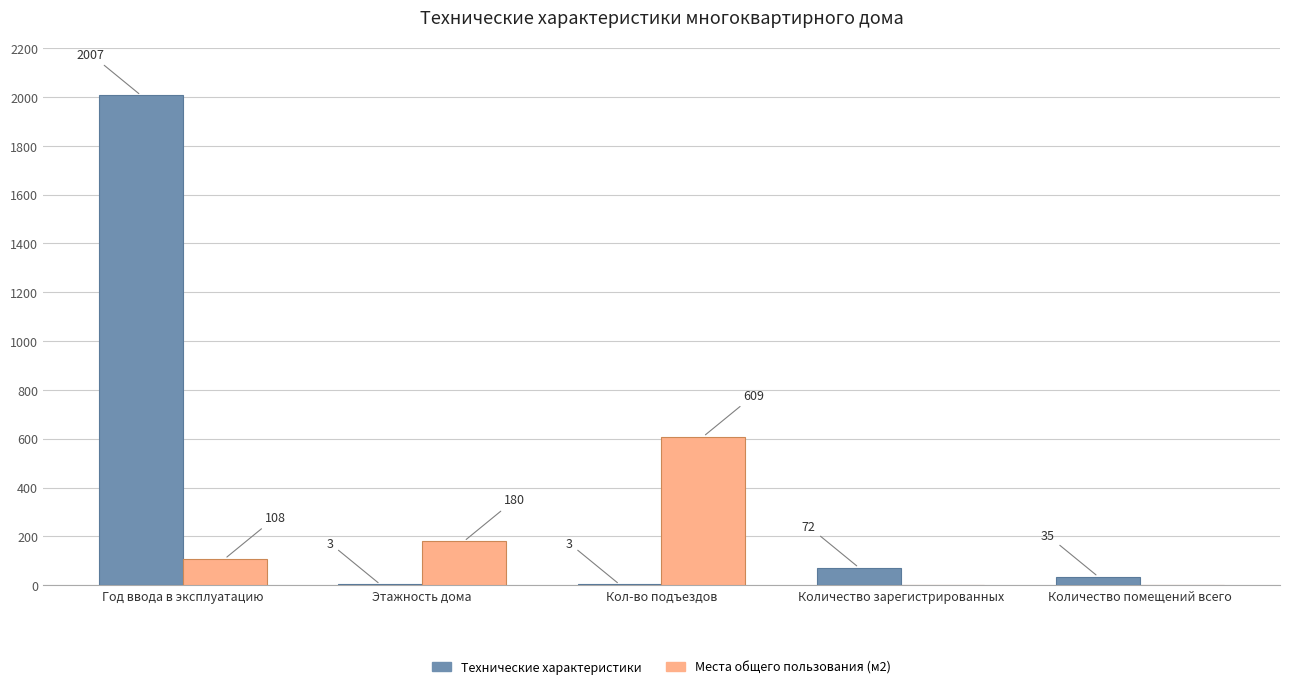

Is the value of Технические характеристики at Этажность дома greater than the value of Места общего пользования (м2) at Количество помещений всего?

Yes